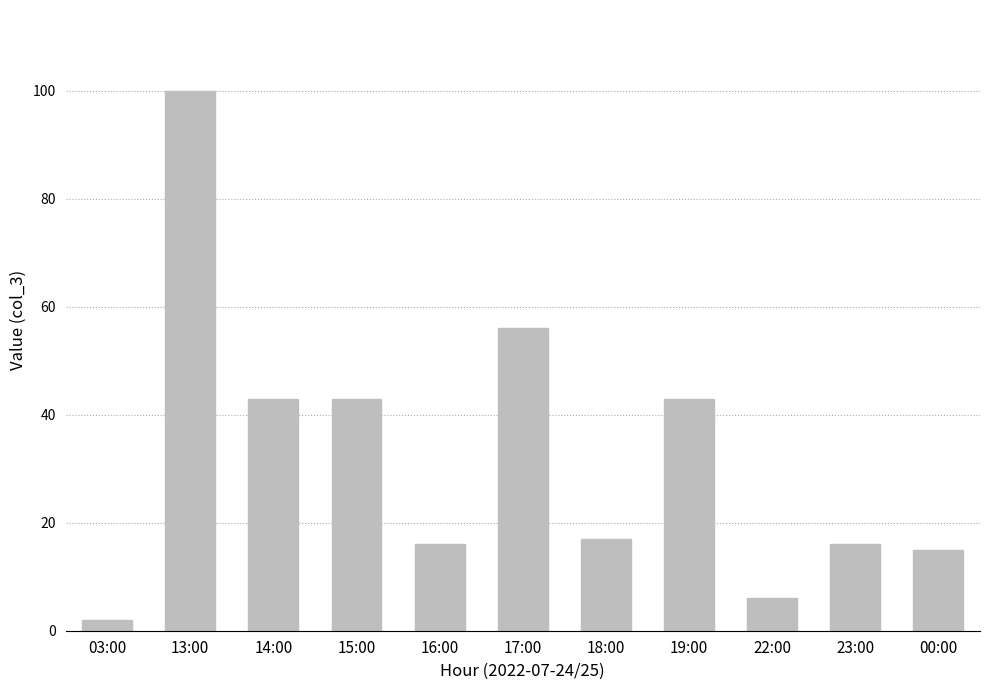

Between 16:00 and 17:00, which is larger?

17:00